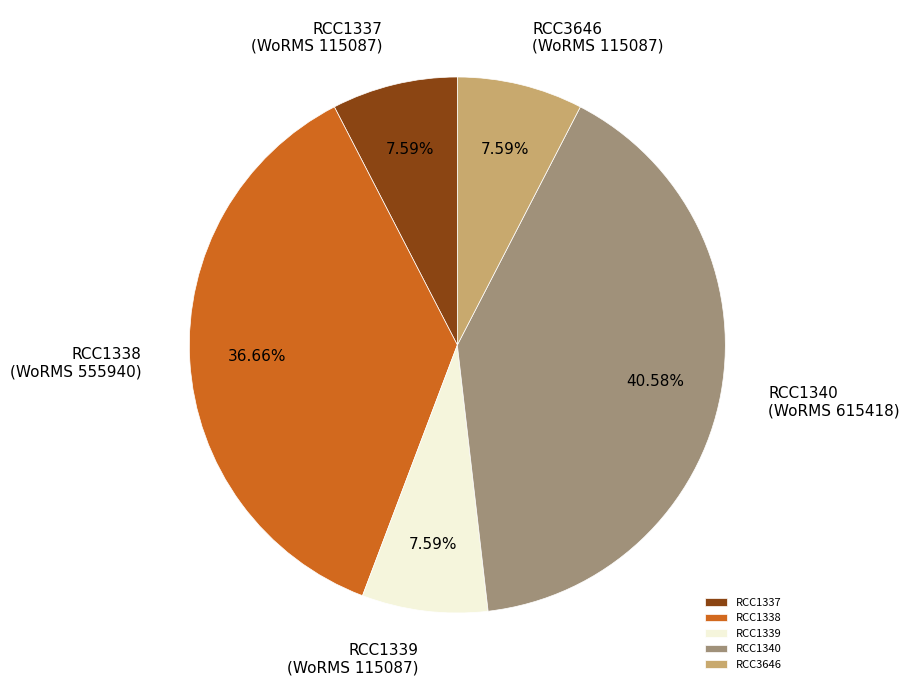

Is RCC1339 the majority of the pie?

No